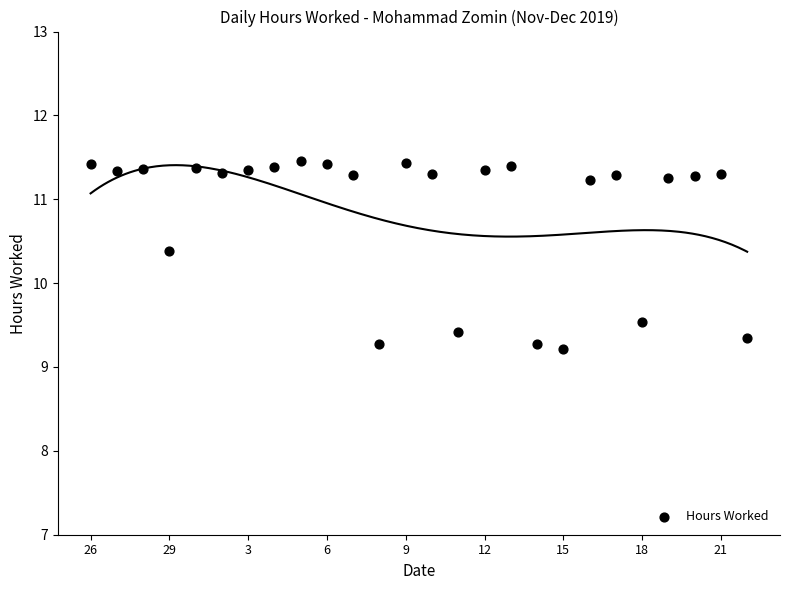

What Y value in the scatter plot is closest to 10?

10.4